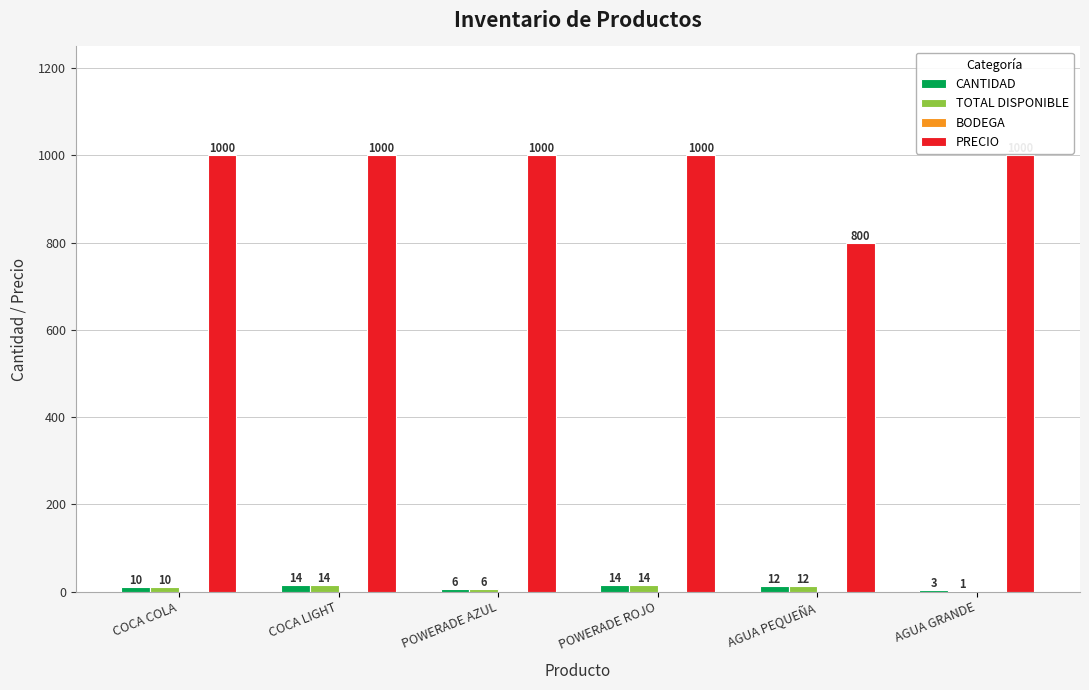

What is the sum of the PRECIO values at AGUA GRANDE and COCA COLA?

2000